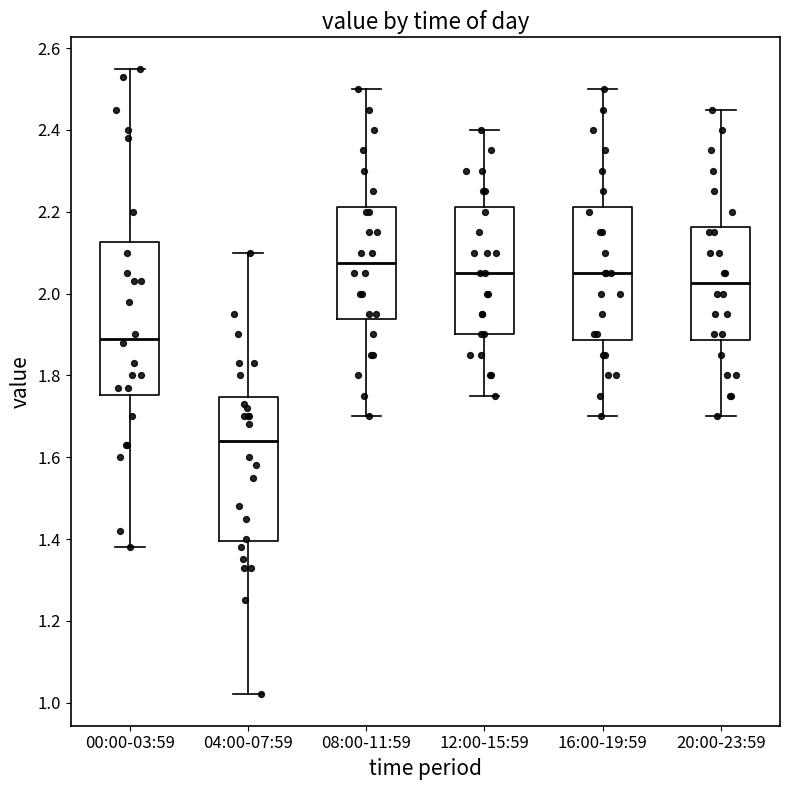

Reading left to right, transcribe this box plot: for each box, give where its median line is, the range the box spans, and where its two whiskers end, as read against the y-axis. The values are not printed on the chart, so give them approximately, as read against the axis.

00:00-03:59: median 1.90, box 1.76 to 2.12, whiskers 1.38 to 2.56
04:00-07:59: median 1.64, box 1.40 to 1.74, whiskers 1.02 to 2.10
08:00-11:59: median 2.08, box 1.94 to 2.22, whiskers 1.70 to 2.50
12:00-15:59: median 2.06, box 1.90 to 2.22, whiskers 1.76 to 2.40
16:00-19:59: median 2.06, box 1.88 to 2.22, whiskers 1.70 to 2.50
20:00-23:59: median 2.02, box 1.88 to 2.16, whiskers 1.70 to 2.46